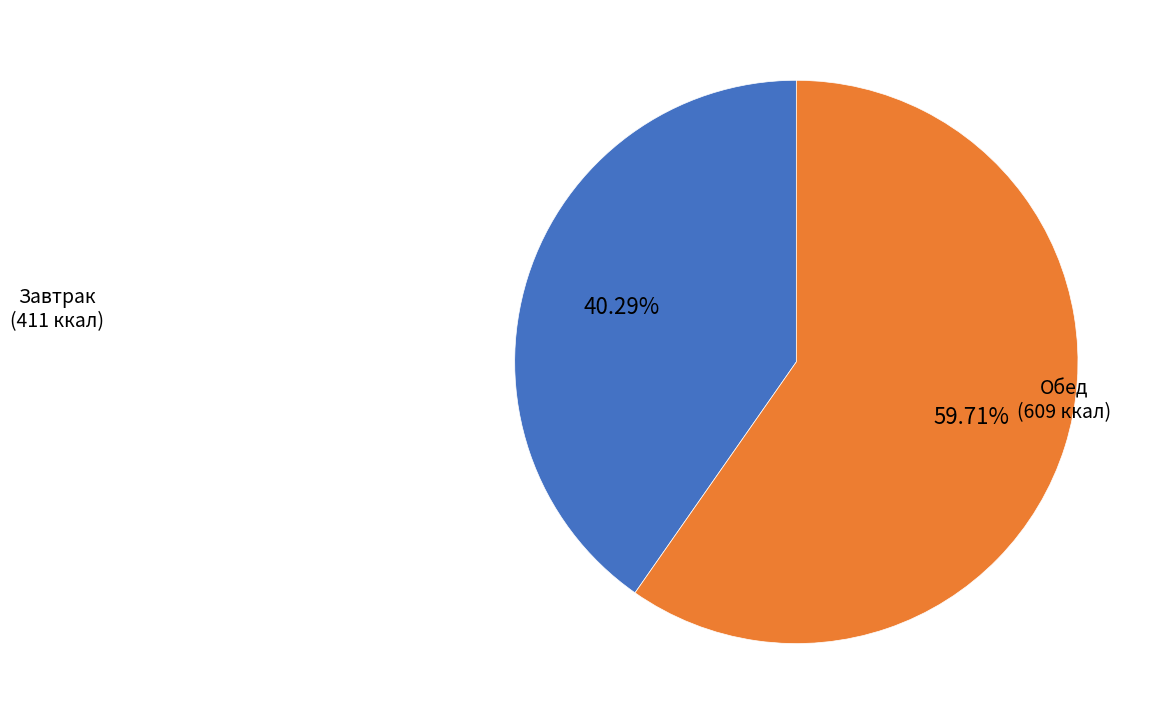

Rank the categories by value from highest to lowest.

Обед, Завтрак